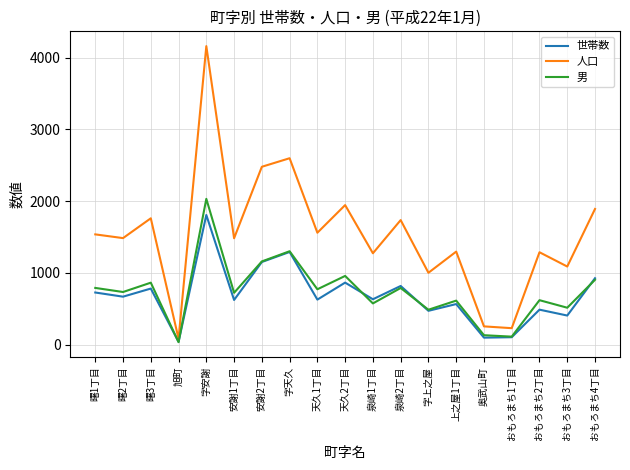

Between 曙3丁目 and 上之屋1丁目, which series saw the biggest shift?

人口